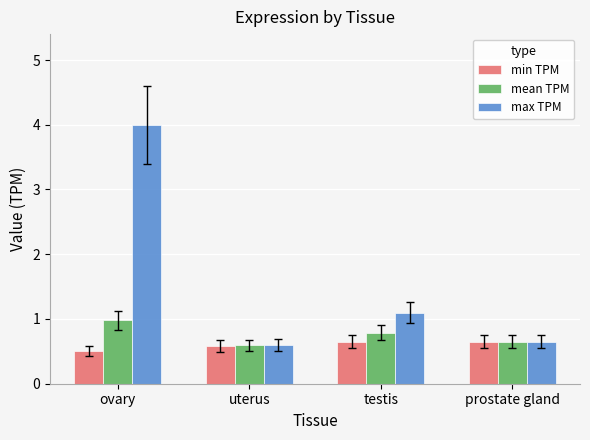

What is the label of the 1st bar from the right?

prostate gland